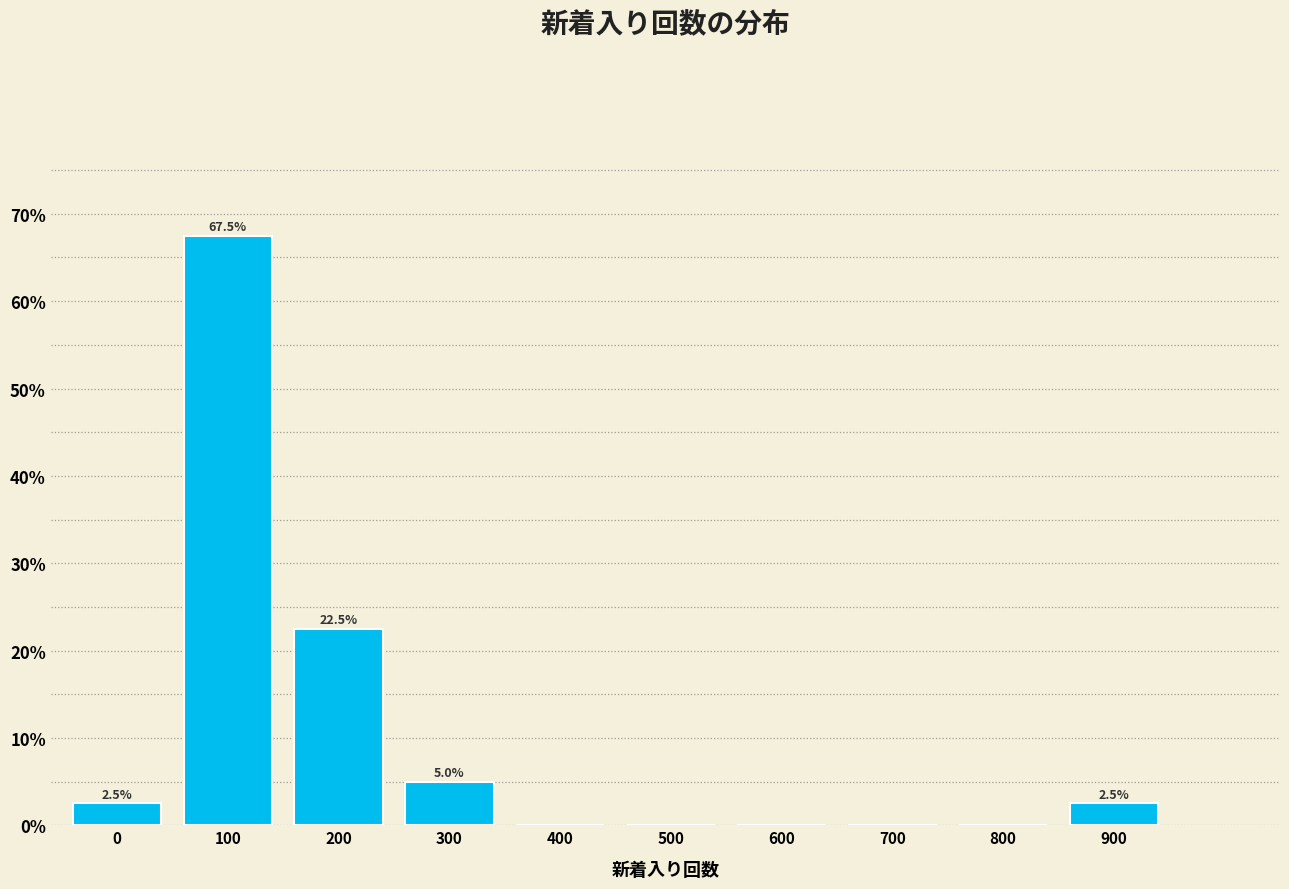

Reading left to right, transcribe all the data shown in this chart.

0=2.5	100=67.5	200=22.5	300=5.0	400=0.0	500=0.0	600=0.0	700=0.0	800=0.0	900=2.5